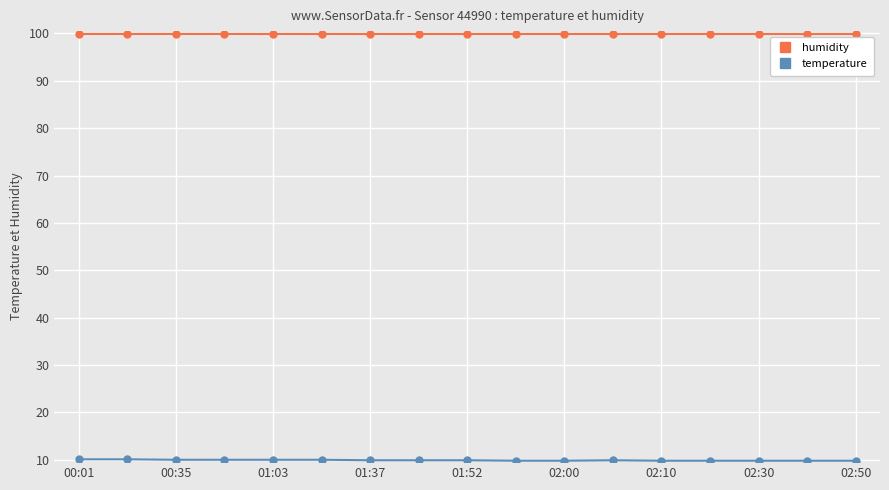

How many lines are shown in the chart?

2